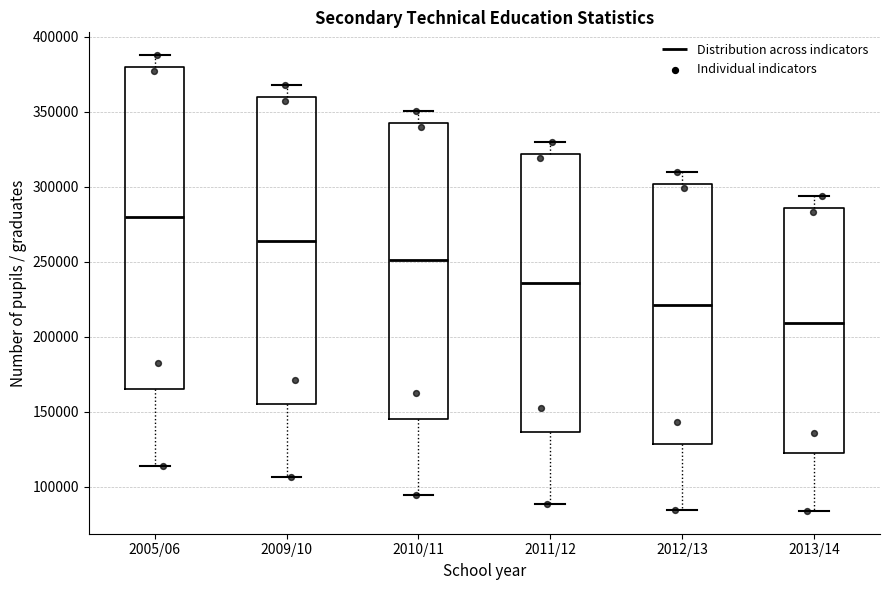

Which box is the tallest, from its lower edge to its upper edge?

2005/06